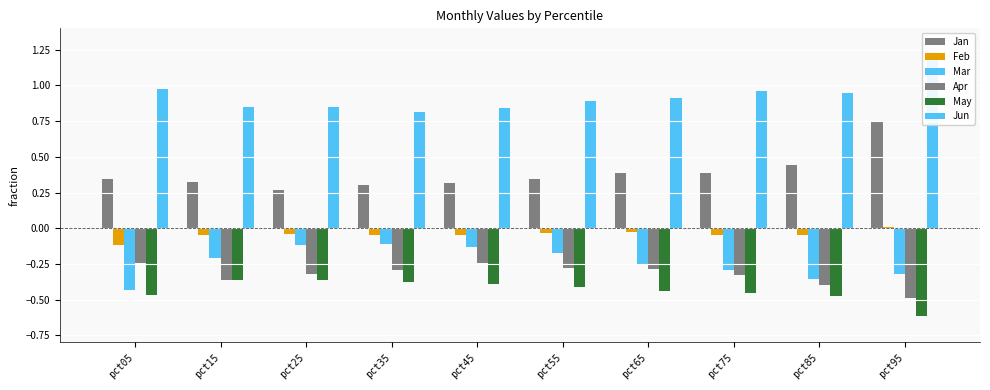

Reading left to right, transcribe all the data shown in this chart.

Jan: pct05=0.3	pct15=0.3	pct25=0.3	pct35=0.3	pct45=0.3	pct55=0.3	pct65=0.4	pct75=0.4	pct85=0.4	pct95=0.7
Feb: pct05=-0.1	pct15=-0.0	pct25=-0.0	pct35=-0.0	pct45=-0.0	pct55=-0.0	pct65=-0.0	pct75=-0.0	pct85=-0.0	pct95=0.0
Mar: pct05=-0.4	pct15=-0.2	pct25=-0.1	pct35=-0.1	pct45=-0.1	pct55=-0.2	pct65=-0.3	pct75=-0.3	pct85=-0.4	pct95=-0.3
Apr: pct05=-0.2	pct15=-0.4	pct25=-0.3	pct35=-0.3	pct45=-0.2	pct55=-0.3	pct65=-0.3	pct75=-0.3	pct85=-0.4	pct95=-0.5
May: pct05=-0.5	pct15=-0.4	pct25=-0.4	pct35=-0.4	pct45=-0.4	pct55=-0.4	pct65=-0.4	pct75=-0.5	pct85=-0.5	pct95=-0.6
Jun: pct05=1.0	pct15=0.8	pct25=0.8	pct35=0.8	pct45=0.8	pct55=0.9	pct65=0.9	pct75=1.0	pct85=0.9	pct95=1.2